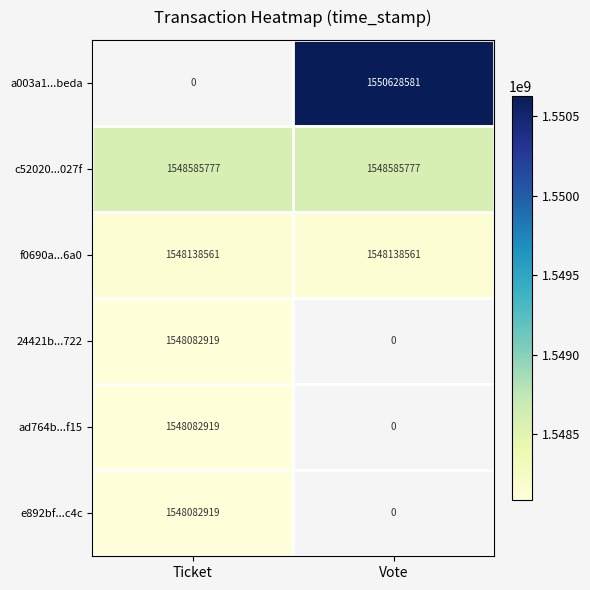

The value of c52020...027f at Vote is 2377011913. True or false?

False